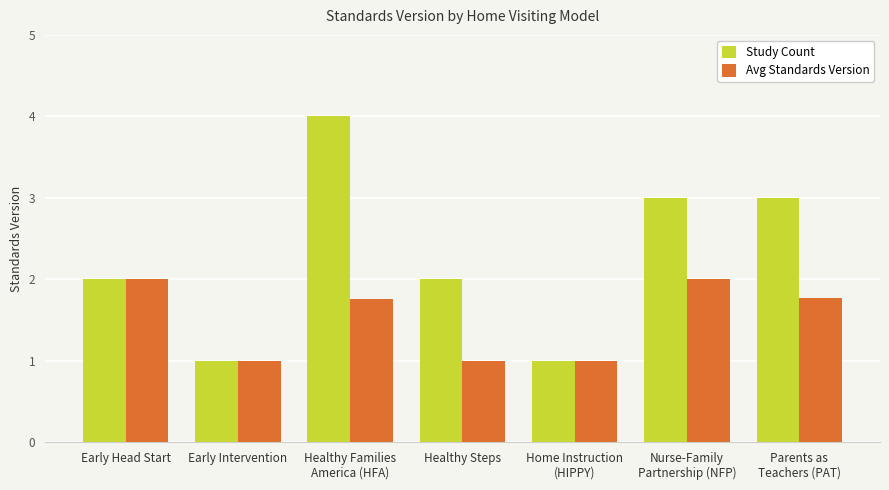

List the series in order of their overall mean, highest first.

Study Count, Avg Standards Version